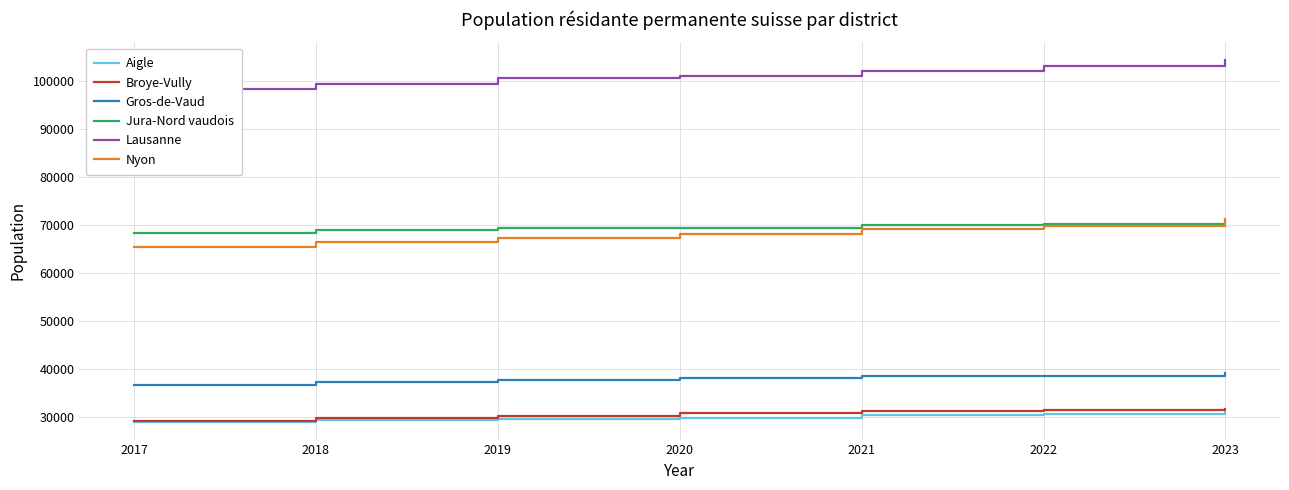

What is the difference between the maximum and second lowest values in the Nyon series?

4836